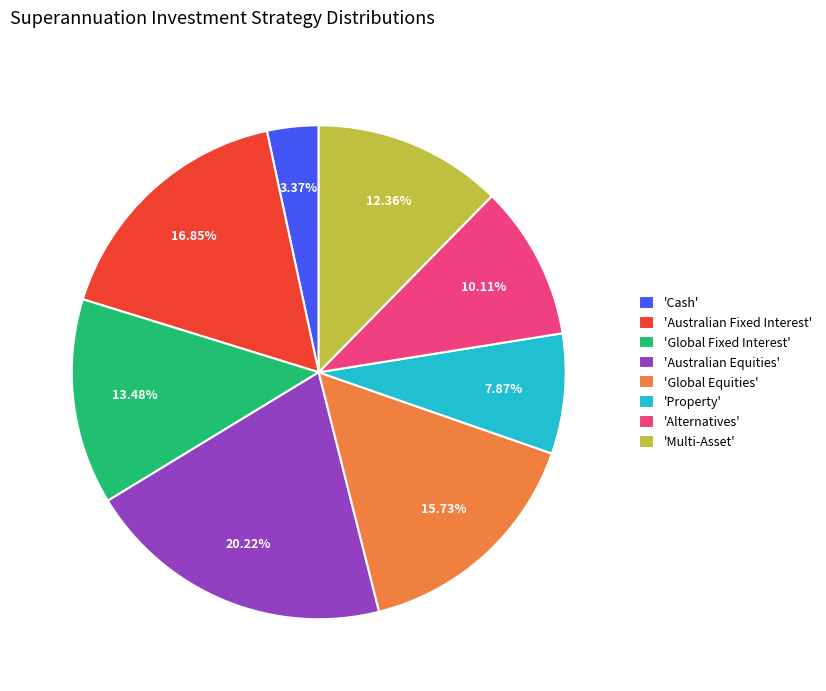

Is 'Global Equities' the majority of the pie?

No